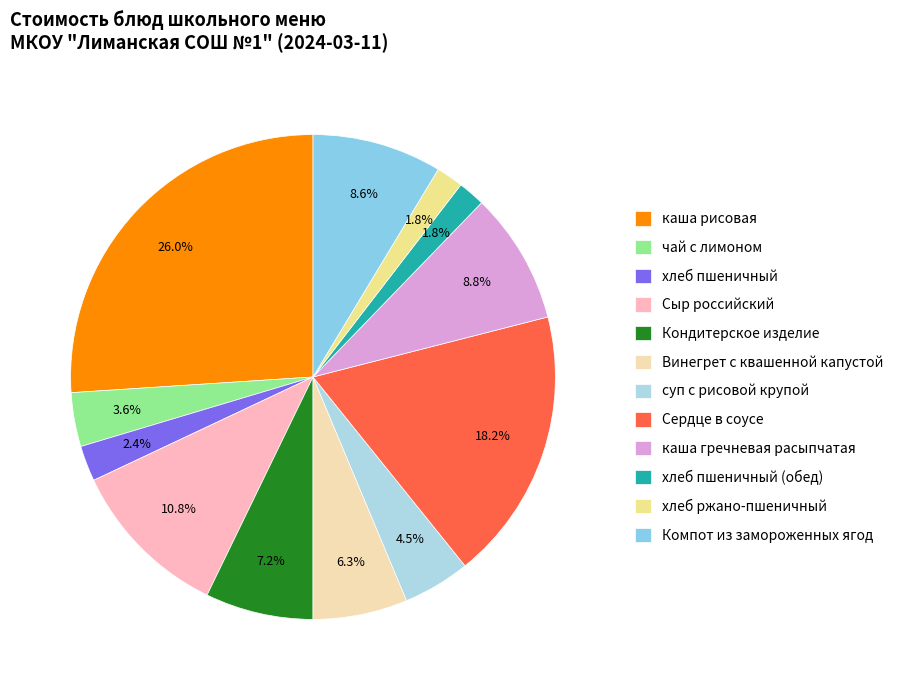

To the nearest percent, what percentage of the pie is чай с лимоном?

4%